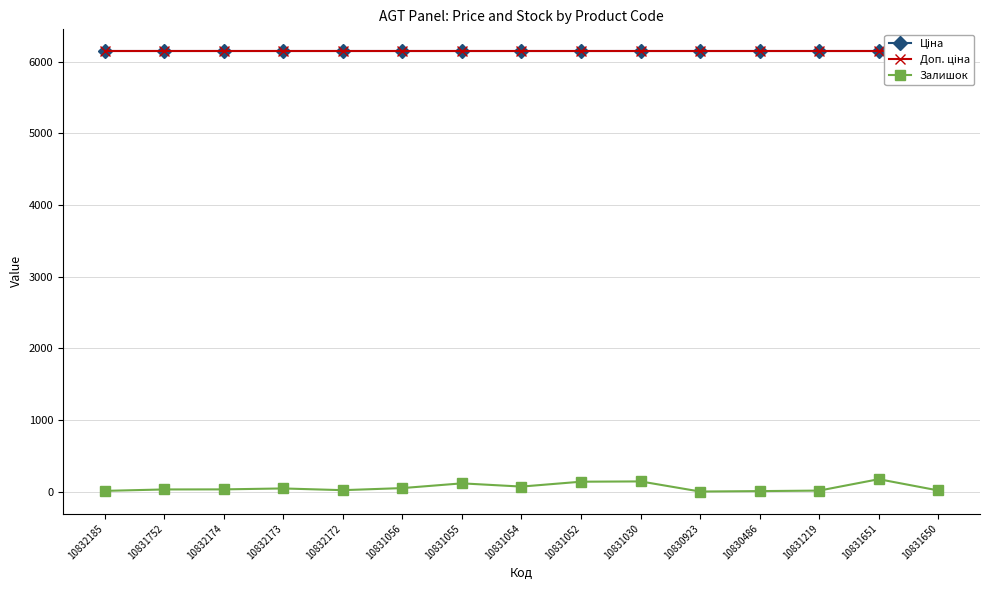

The value of Залишок at 10832185 is 3.0. True or false?

False